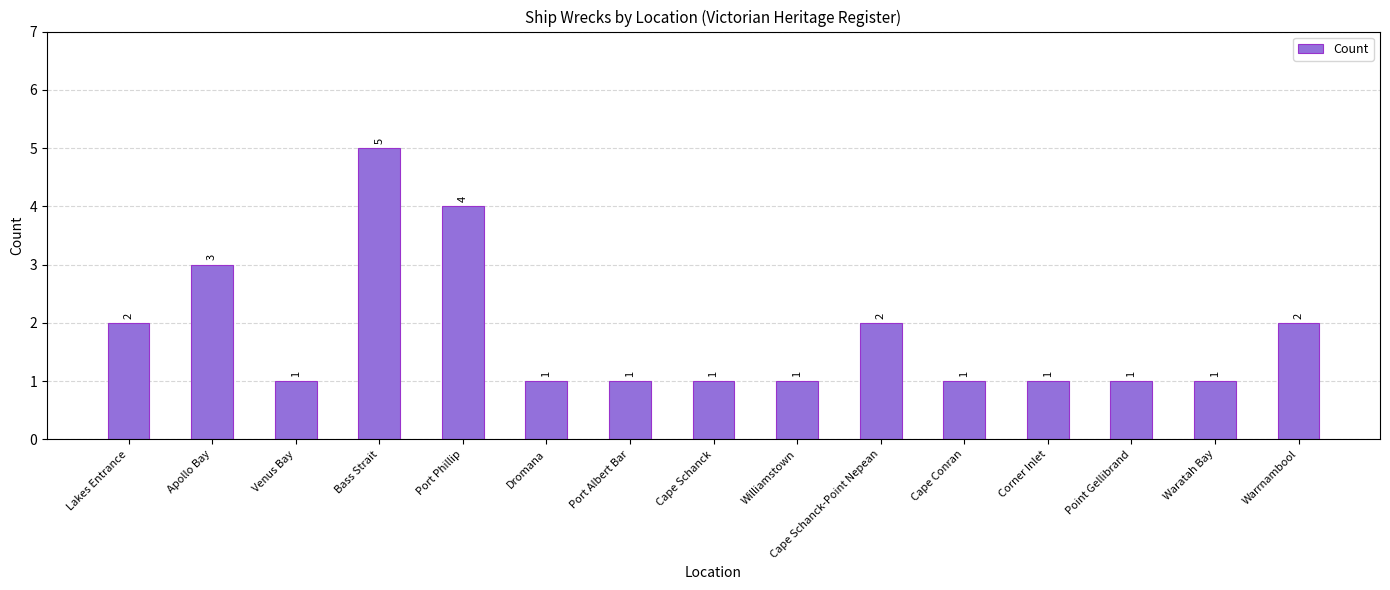

Approximately how many times larger is the value at Point Gellibrand compared to Corner Inlet?

1.0